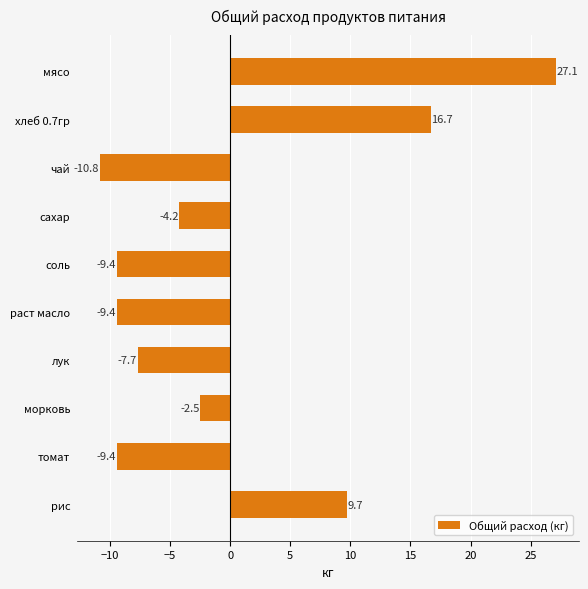

How many categories are shown in the chart?

10